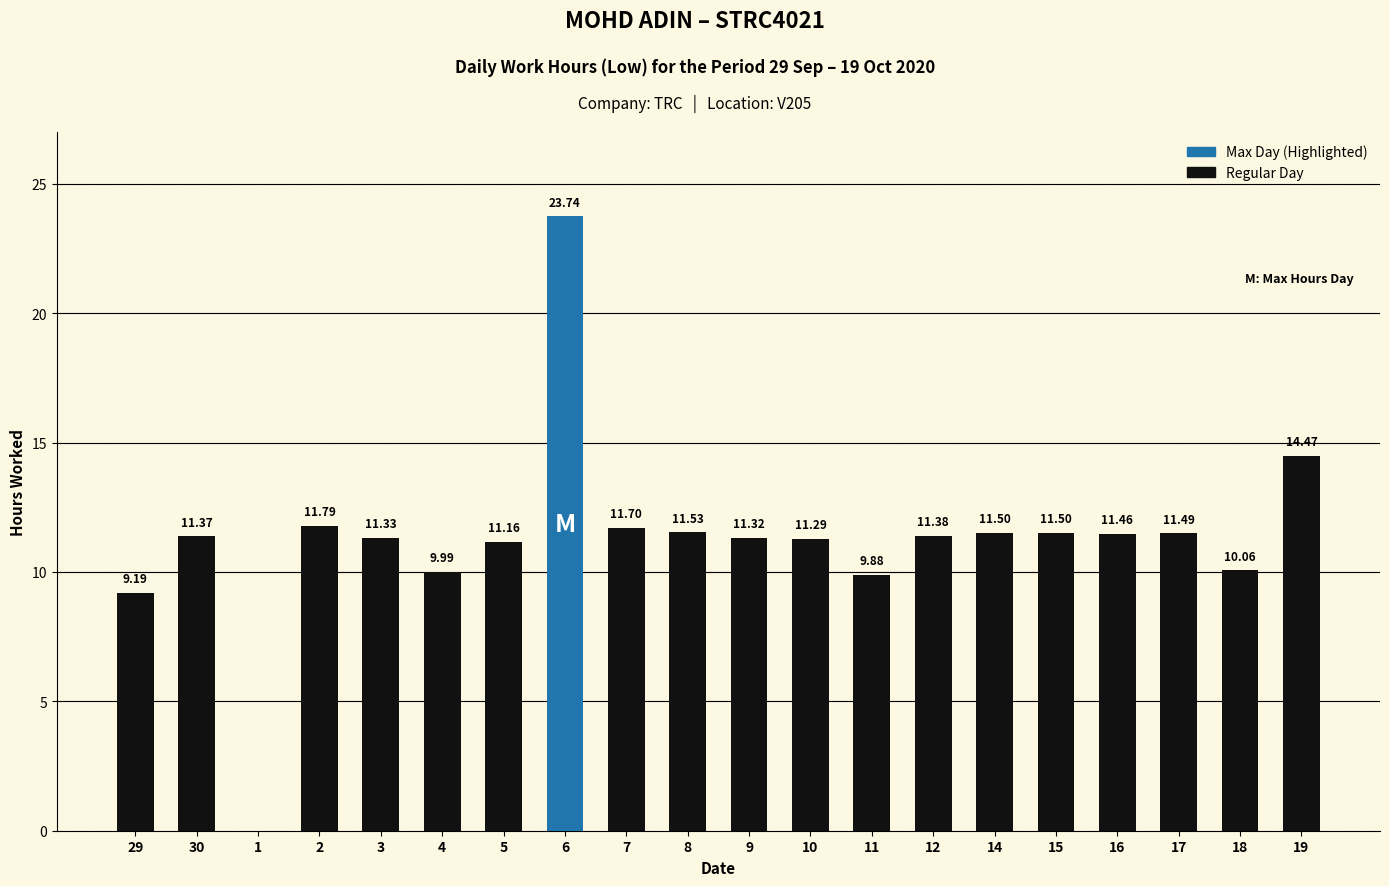

The chart shows a value of 4.0 at 17. True or false?

False